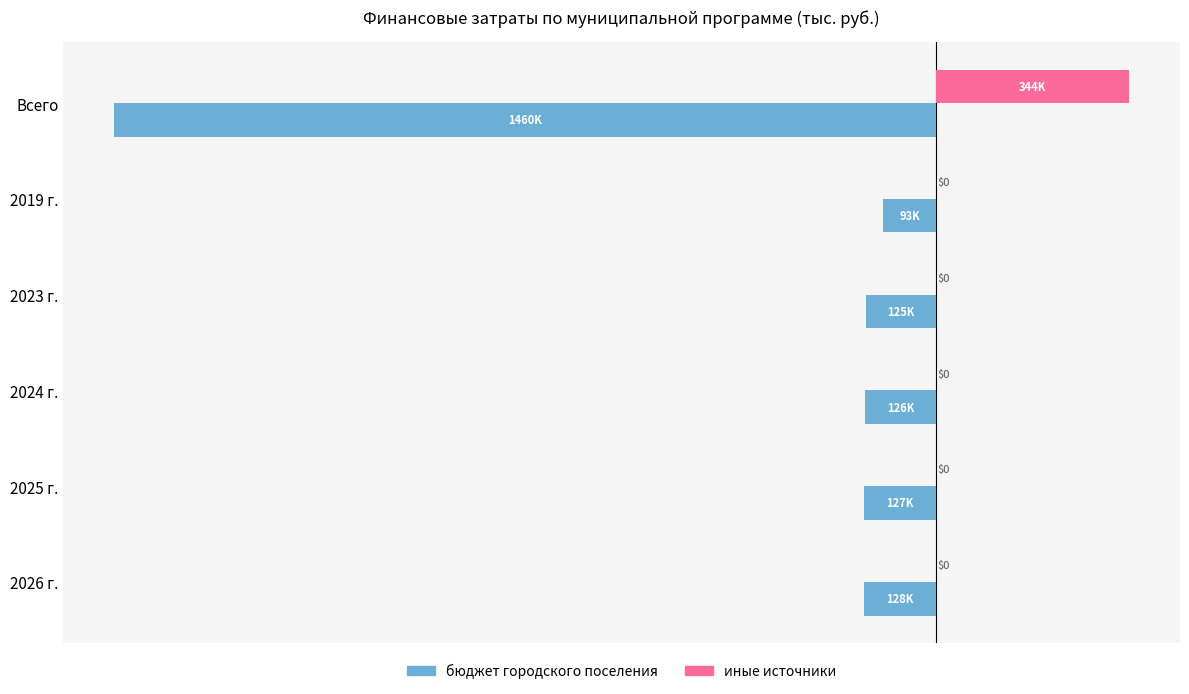

What are all the series names shown in the legend?

бюджет городского поселения, иные источники